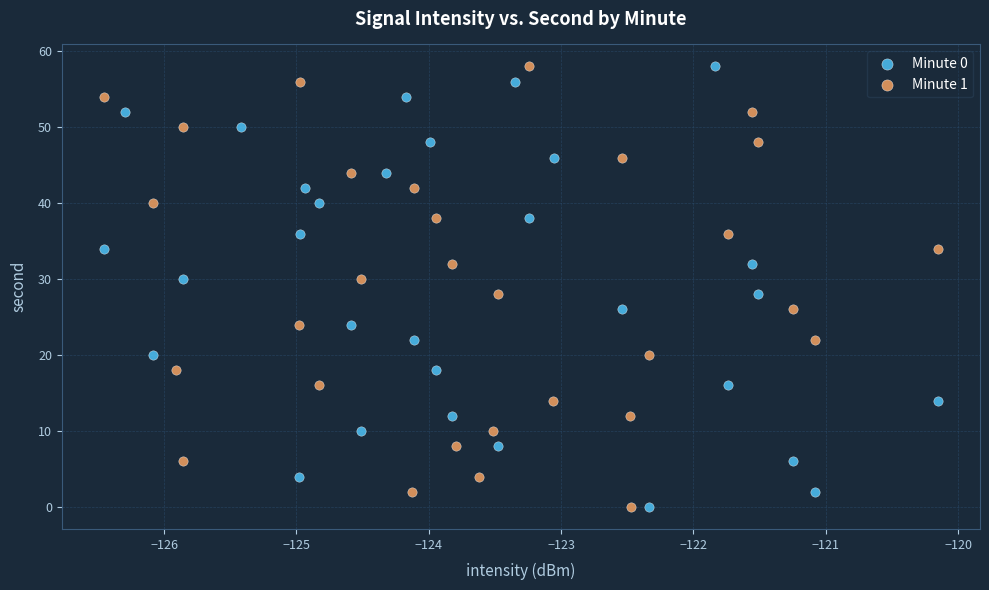

What are all the series names shown in the legend?

Minute 0, Minute 1